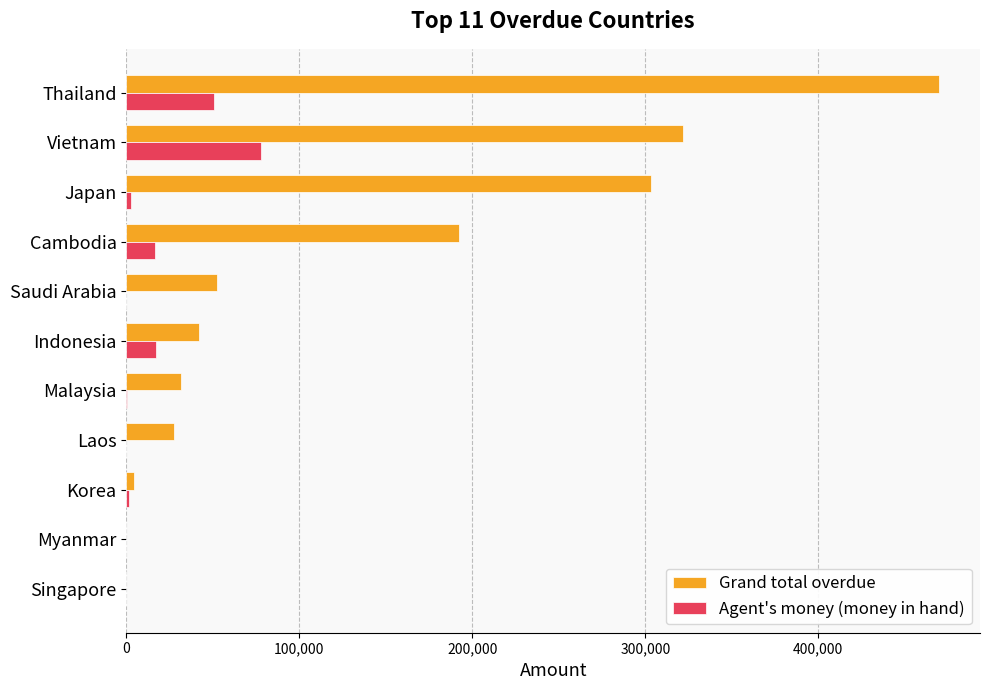

Which series has the largest total across all categories?

Grand total overdue